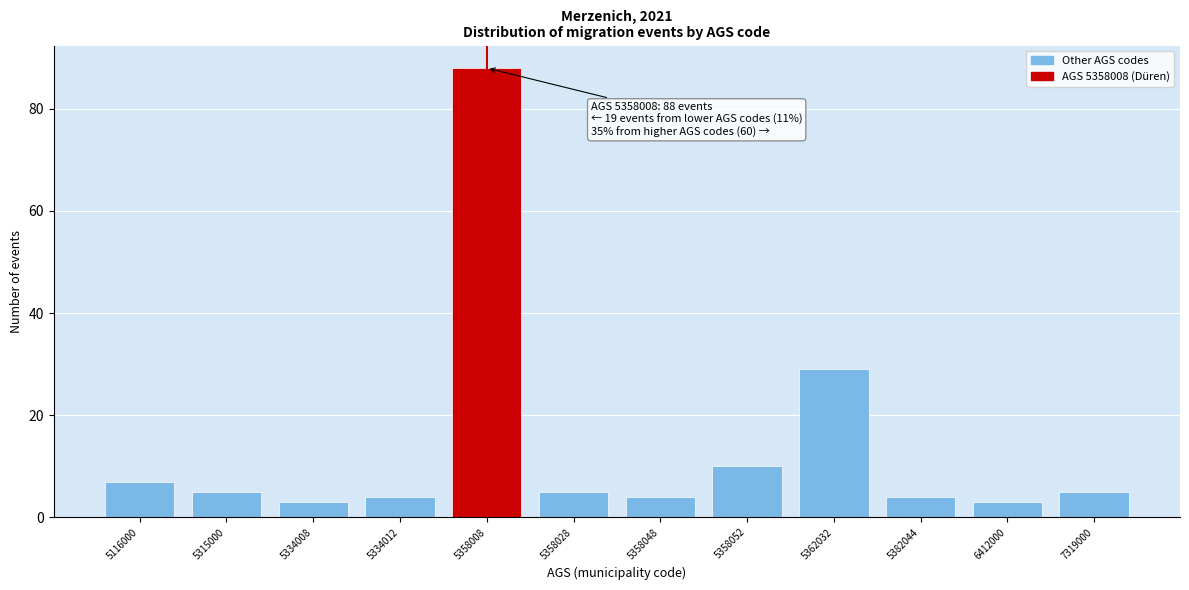

Reading left to right, extract all data points from this chart.

7	5	3	4	88	5	4	10	29	4	3	5